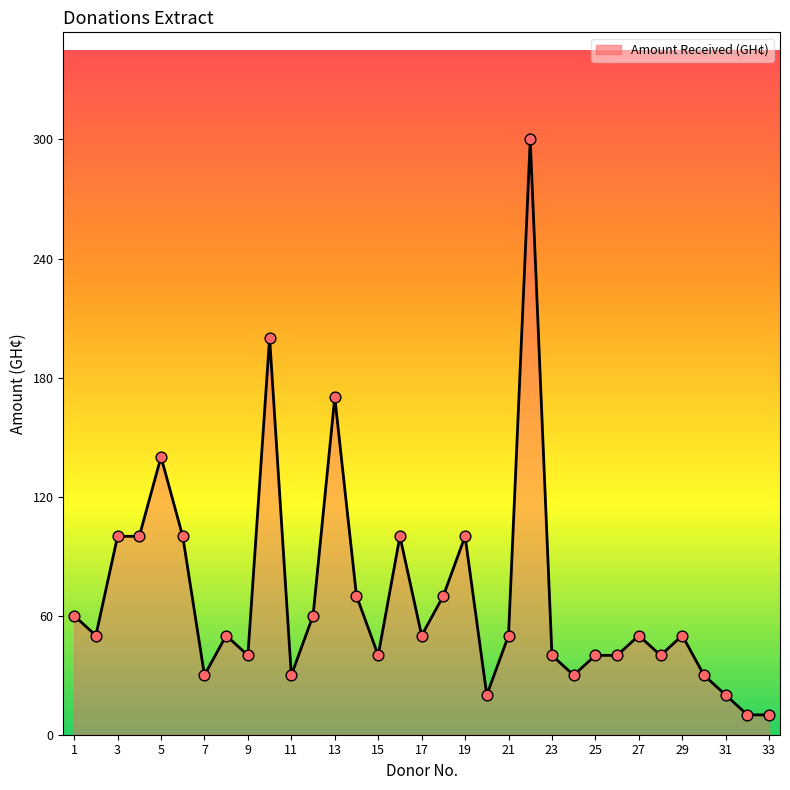

What is the difference between the maximum and minimum values?

290